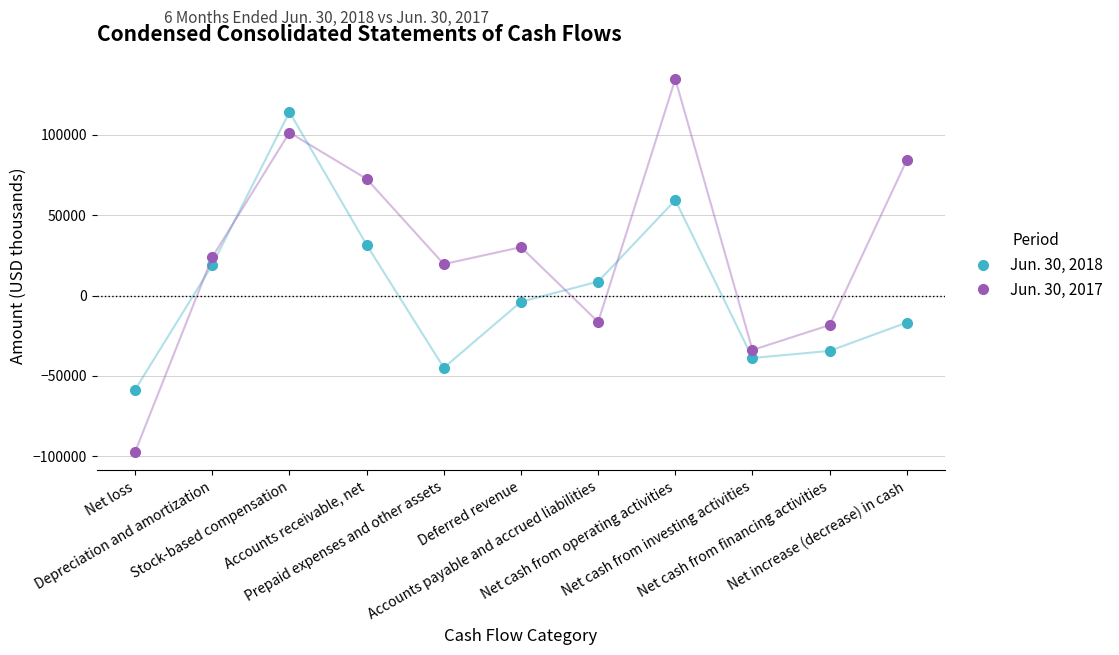

Reading right to left, extract all data points from this chart.

Jun. 30, 2018: Net increase (decrease) in cash=-16787	Net cash from financing activities=-34432	Net cash from investing activities=-38830	Net cash from operating activities=59256	Accounts payable and accrued liabilities=8663	Deferred revenue=-3893	Prepaid expenses and other assets=-44925	Accounts receivable, net=31490	Stock-based compensation=114075	Depreciation and amortization=19050	Net loss=-58538
Jun. 30, 2017: Net increase (decrease) in cash=84187	Net cash from financing activities=-18368	Net cash from investing activities=-33860	Net cash from operating activities=134531	Accounts payable and accrued liabilities=-16421	Deferred revenue=30072	Prepaid expenses and other assets=19519	Accounts receivable, net=72493	Stock-based compensation=101309	Depreciation and amortization=23837	Net loss=-97169